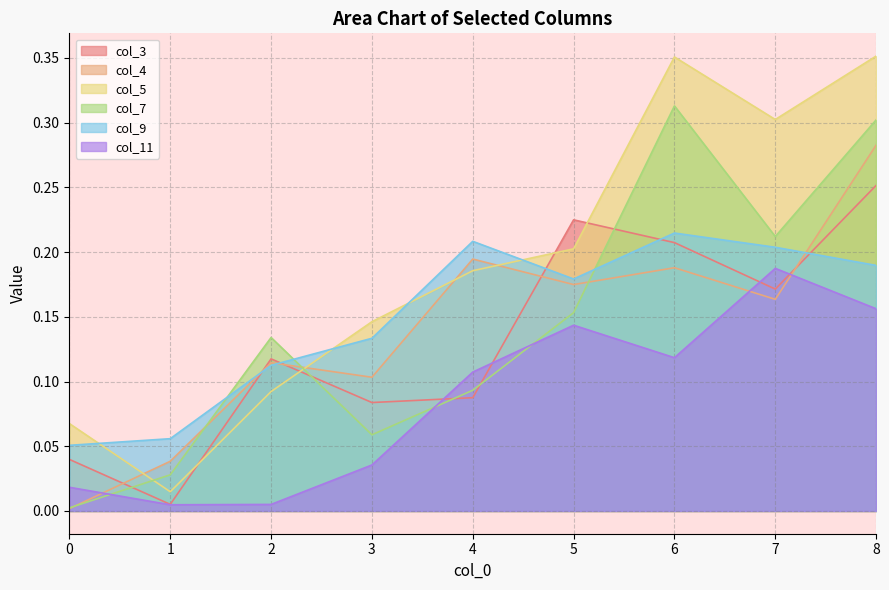

Reading right to left, transcribe all the data shown in this chart.

col_3: 0.3	0.2	0.2	0.2	0.1	0.1	0.1	0.0	0.0
col_4: 0.3	0.2	0.2	0.2	0.2	0.1	0.1	0.0	0.0
col_5: 0.4	0.3	0.4	0.2	0.2	0.1	0.1	0.0	0.1
col_7: 0.3	0.2	0.3	0.2	0.1	0.1	0.1	0.0	0.0
col_9: 0.2	0.2	0.2	0.2	0.2	0.1	0.1	0.1	0.1
col_11: 0.2	0.2	0.1	0.1	0.1	0.0	0.0	0.0	0.0